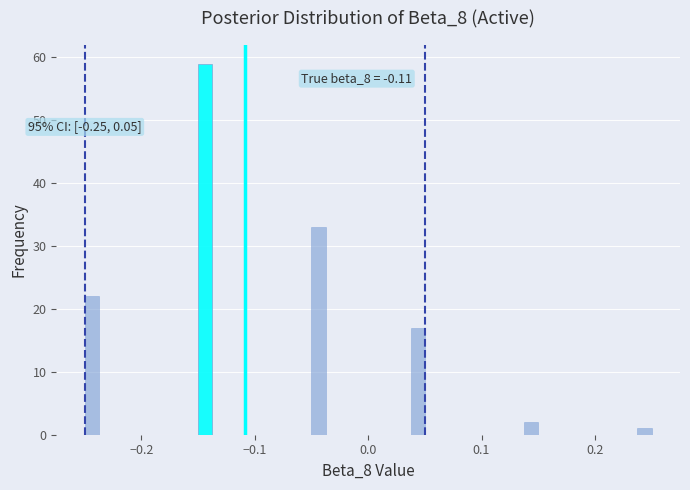

Read against the x-axis, roughly where is the centre of the tallest bar?

-0.14